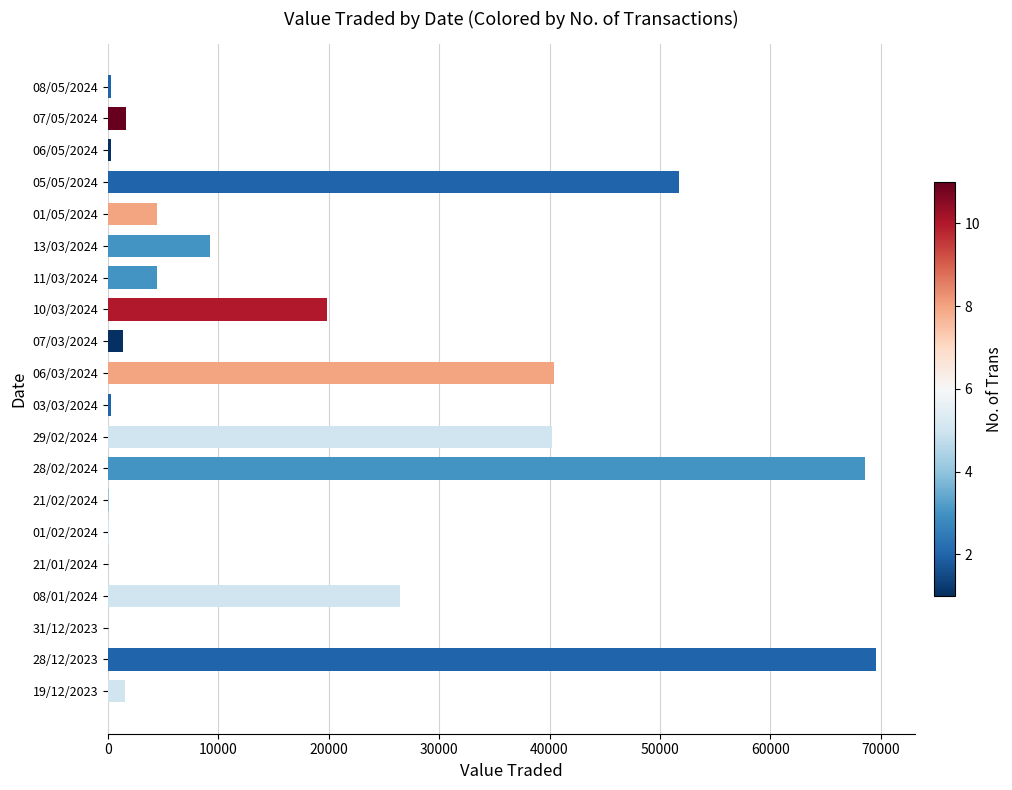

Where is the data nearest to the value 34814?

29/02/2024